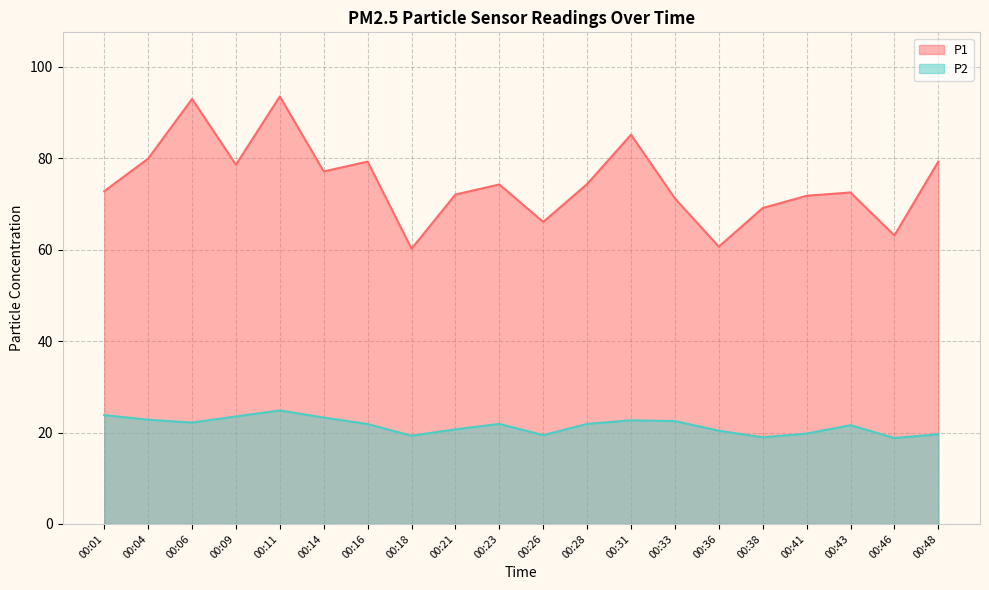

What is the difference between the maximum and minimum values in the P2 series?

6.0